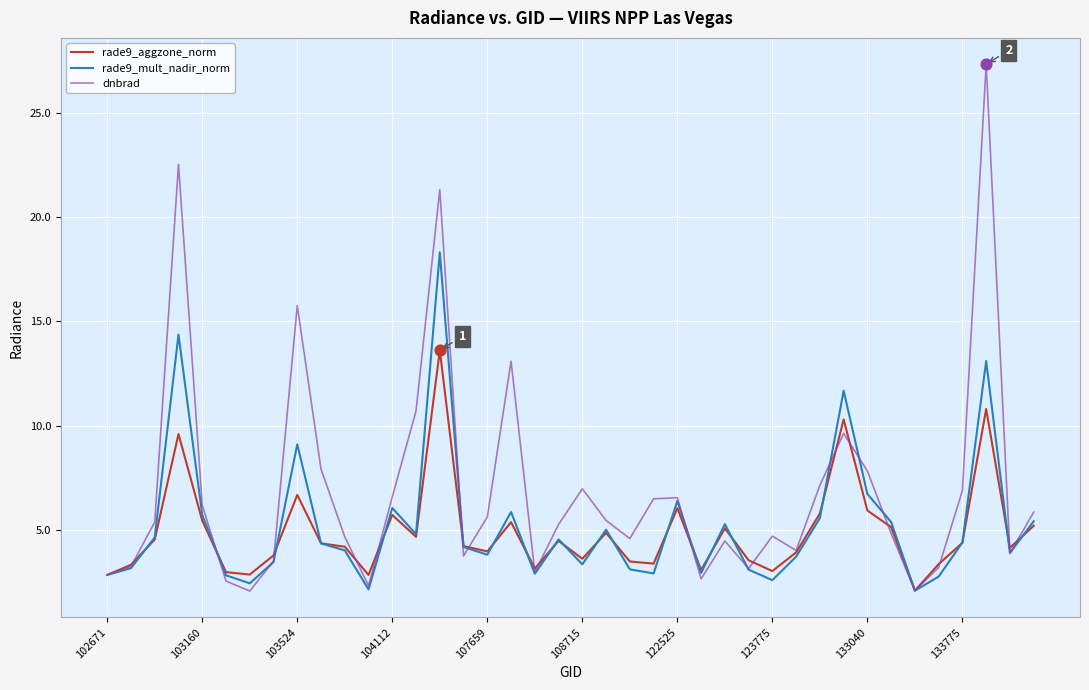

Which series has the largest total across all categories?

dnbrad